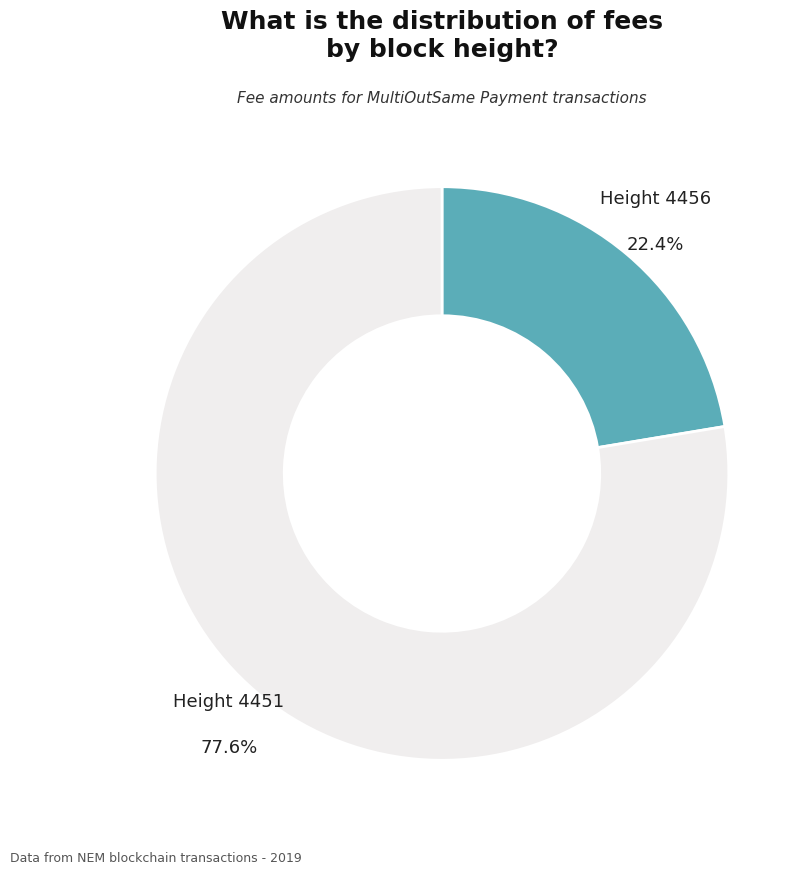

Combined, what portion of the pie is Height 4451 and Height 4456?

100.0%